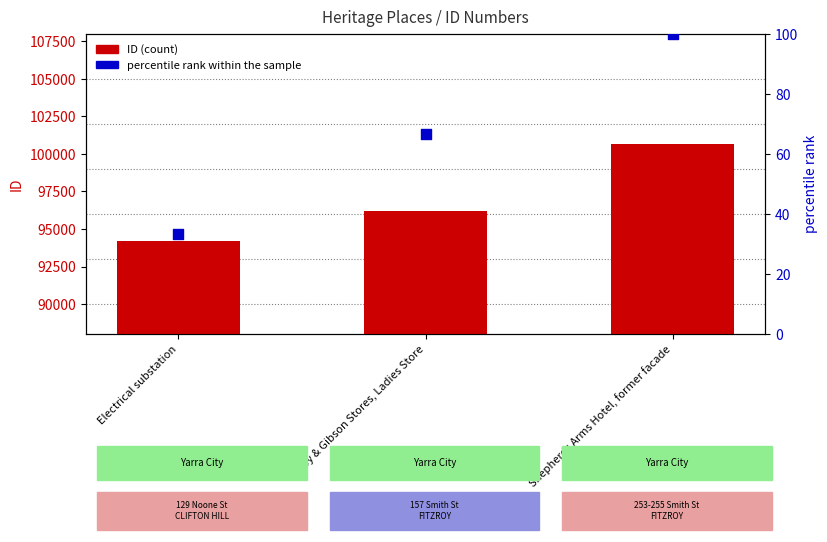

At how many categories does at least one series exceed 15536?

3